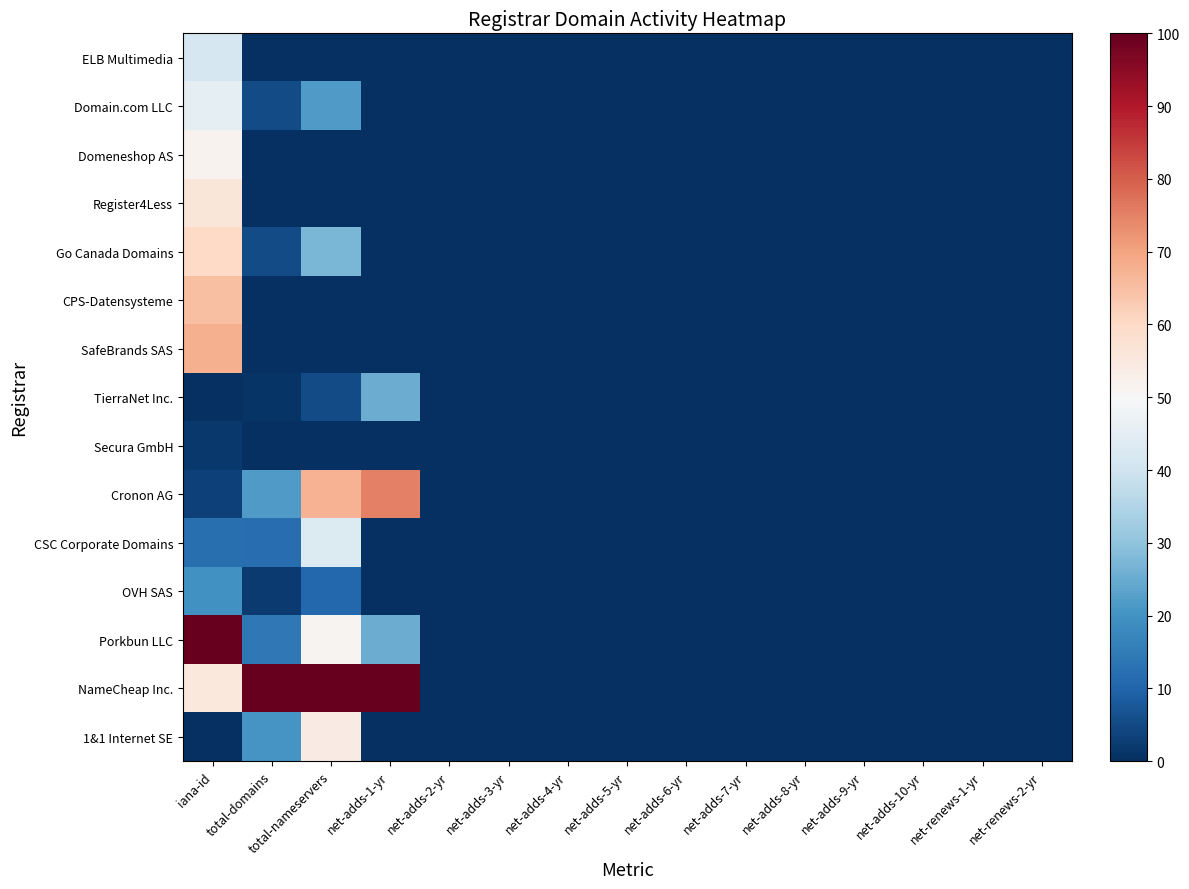

List the series in order of their peak value, lowest first.

Secura GmbH, OVH SAS, TierraNet Inc., ELB Multimedia, CSC Corporate Domains, Domain.com LLC, Domeneshop AS, 1&1 Internet SE, Register4Less, Go Canada Domains, CPS-Datensysteme, SafeBrands SAS, Cronon AG, Porkbun LLC, NameCheap Inc.